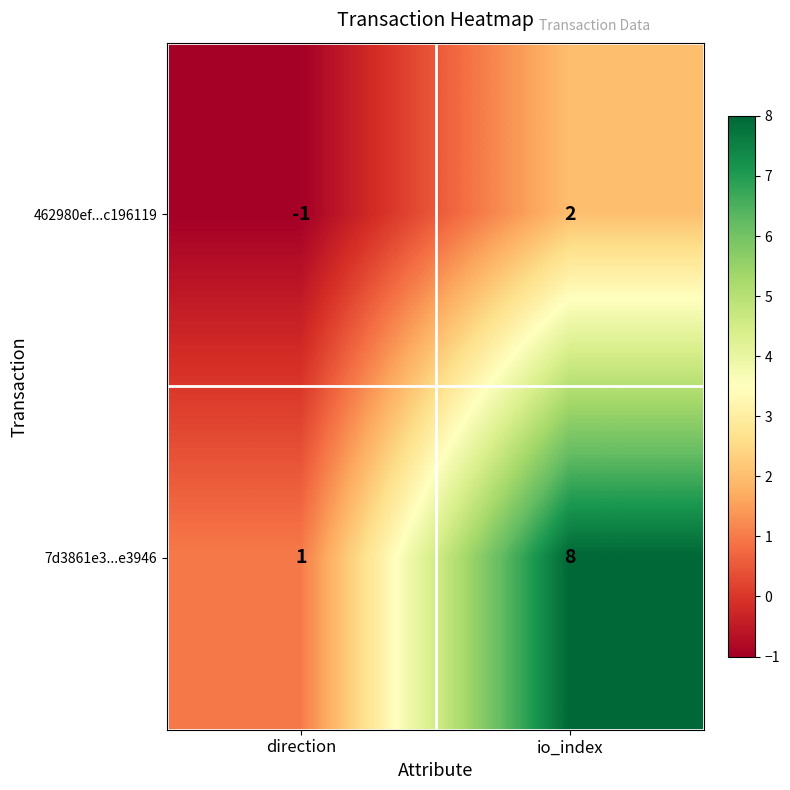

List the series in order of their overall mean, highest first.

7d3861e3...e3946, 462980ef...c196119